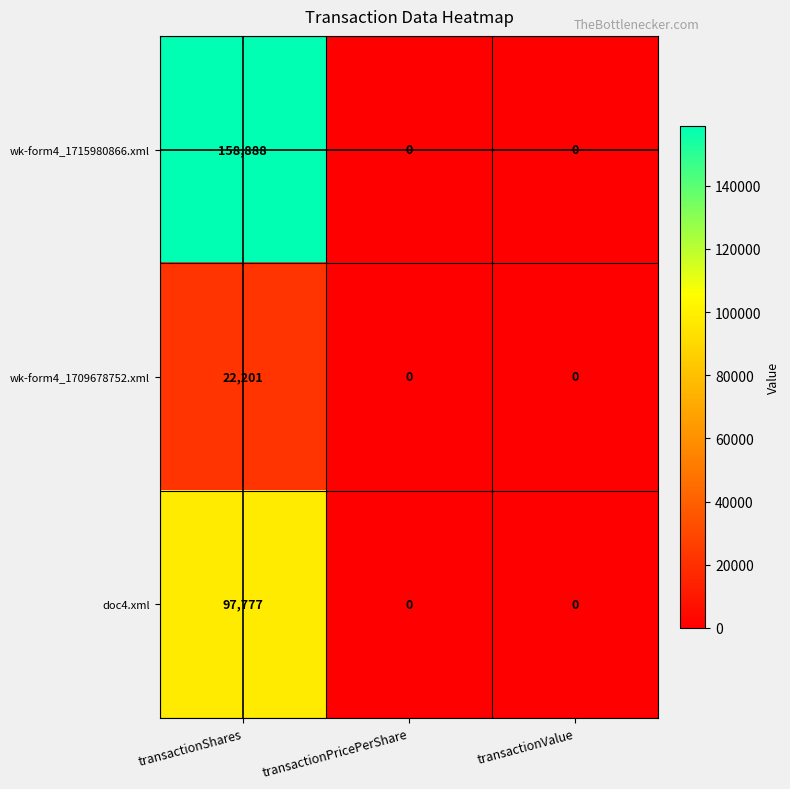

The value of wk-form4_1715980866.xml at transactionValue is 0. True or false?

True